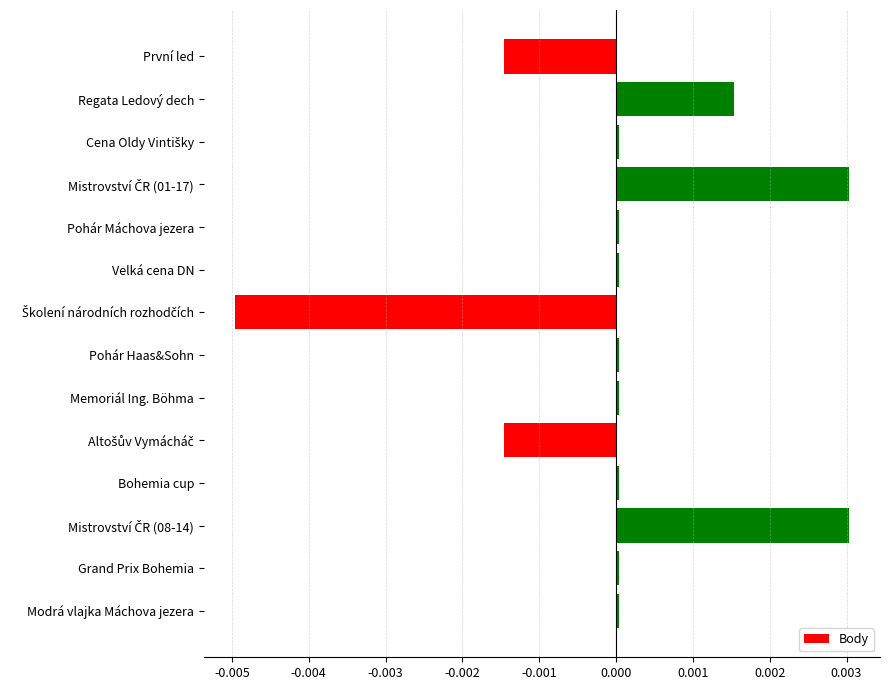

The chart shows a value of -0.0 at První led. True or false?

True